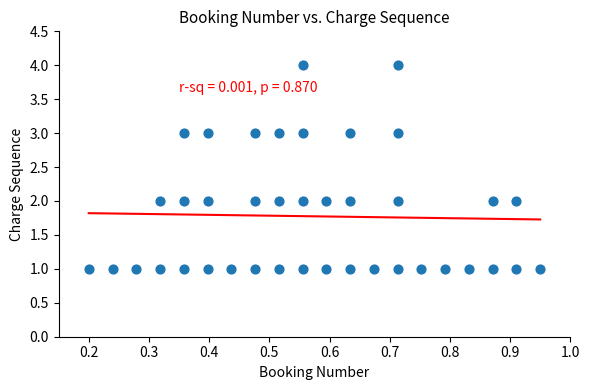

What is the range of Y values (max minus min)?

3